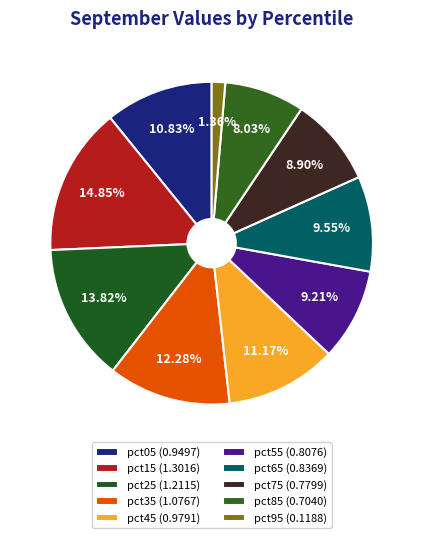

What portion of the pie excludes pct95?

98.6%